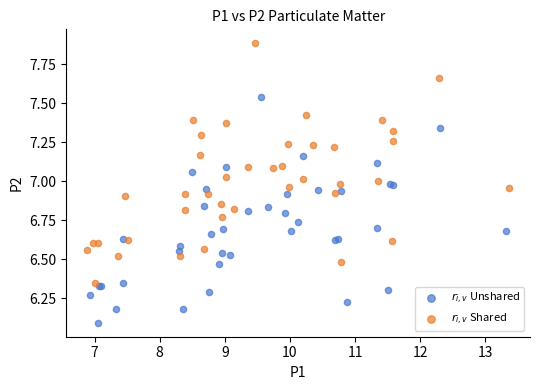

Which series has the widest spread of Y values?

$r_{i,v}$ Shared